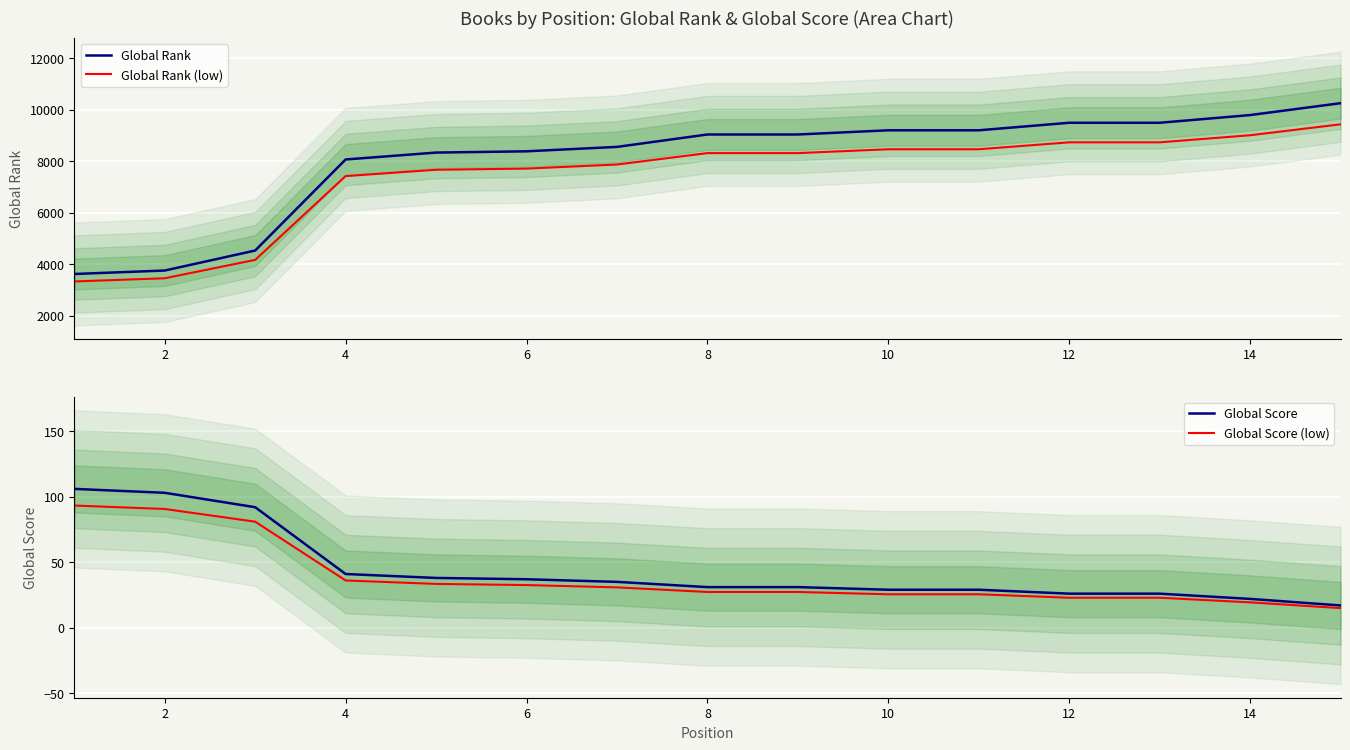

What value does the Global Rank series have at 12?

9501.0